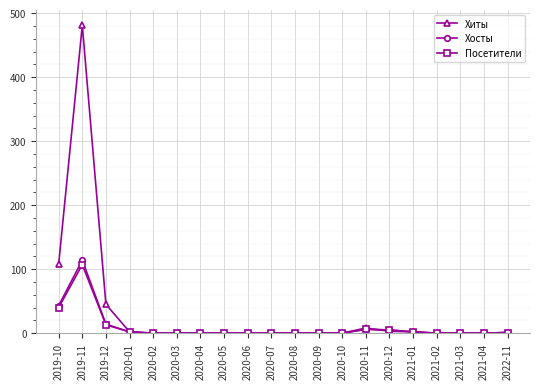

Which series has the largest total across all categories?

Хиты